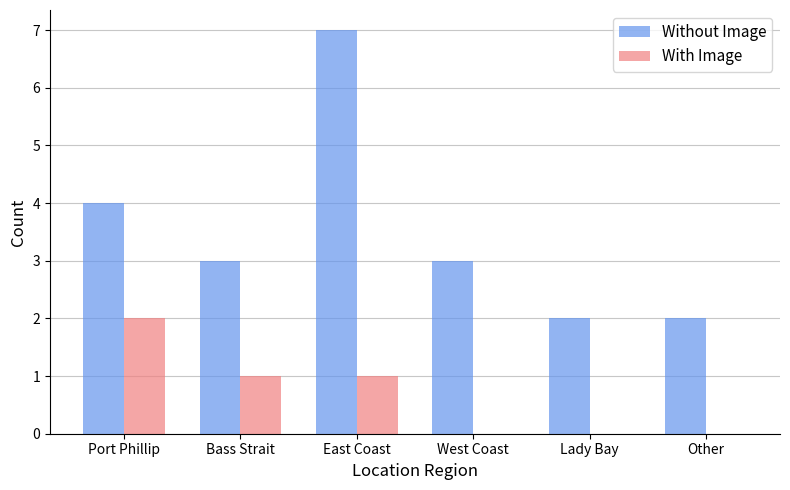

Are the bars horizontal?

No